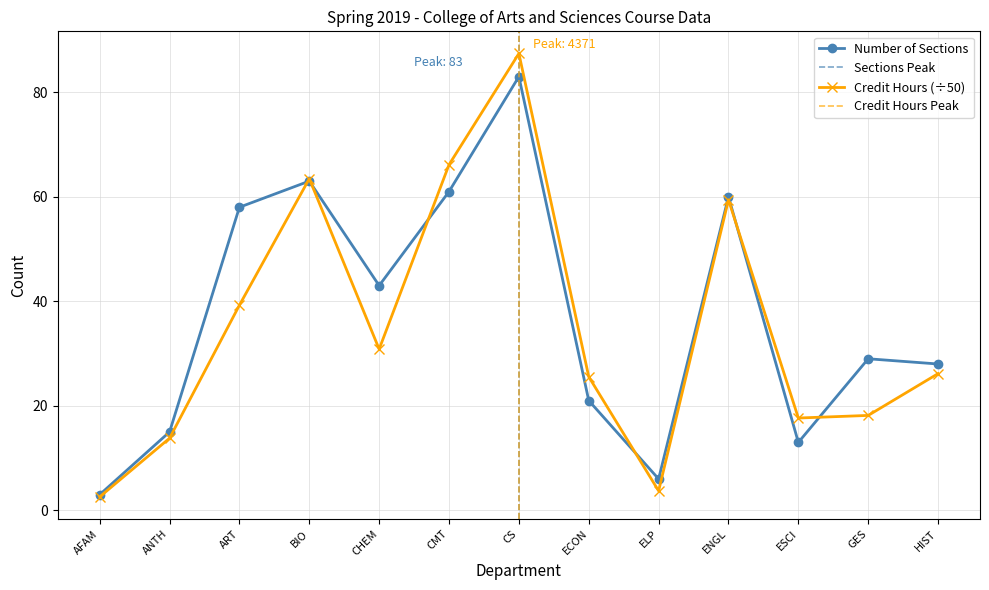

What is the difference between the Credit Hours values at ELP and ANTH?

10.1